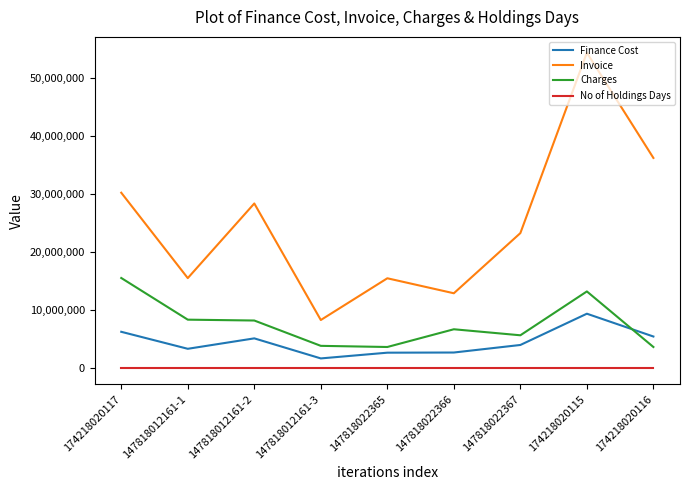

What position from the right is 147818012161-1?

8